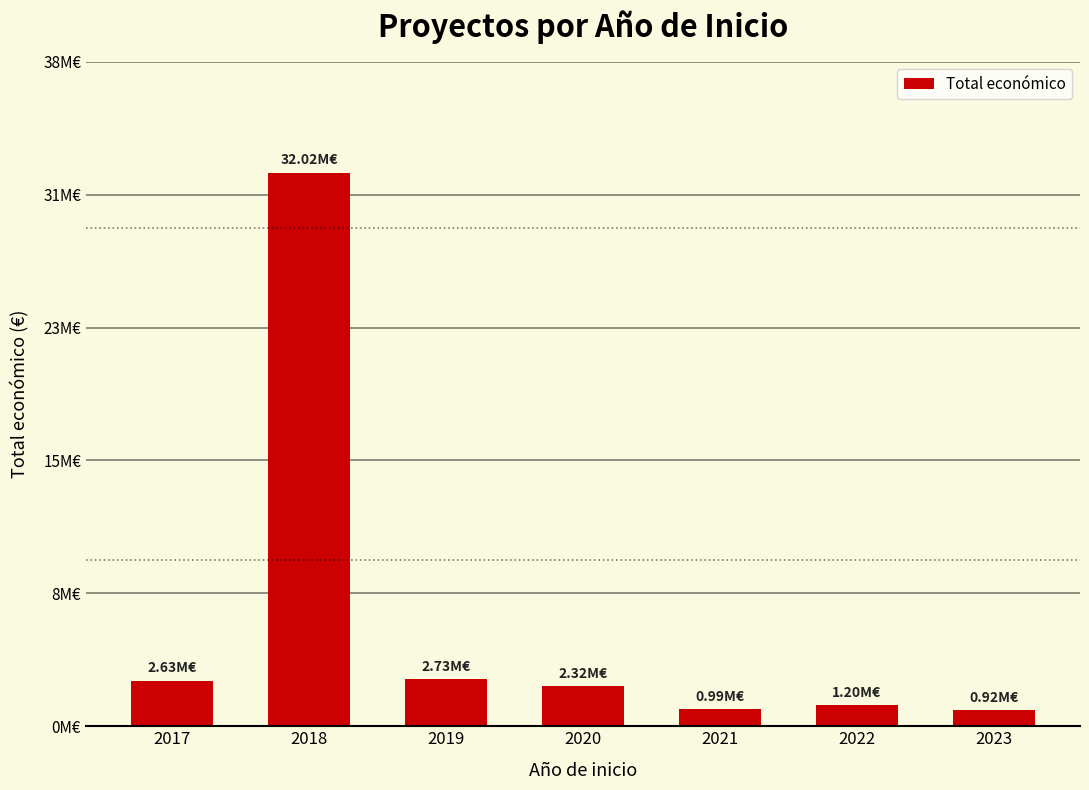

Rank the categories by value from highest to lowest.

2018, 2019, 2017, 2020, 2022, 2021, 2023